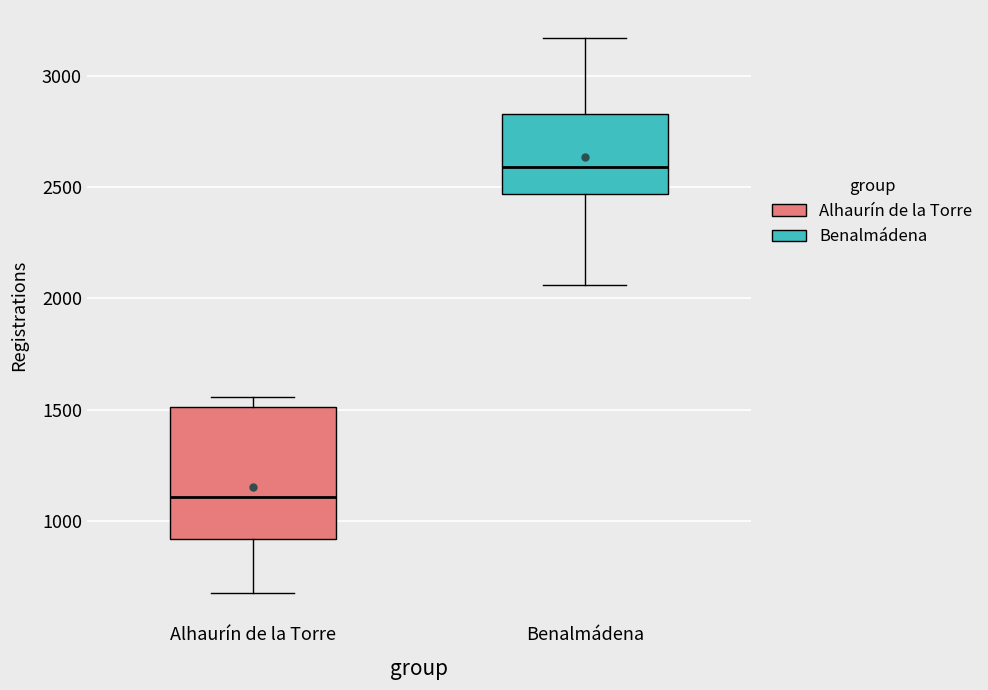

Where does the median line of the box for Alhaurín de la Torre sit on the y-axis? The values are not printed on the chart, so give them approximately, as read against the axis.

1100